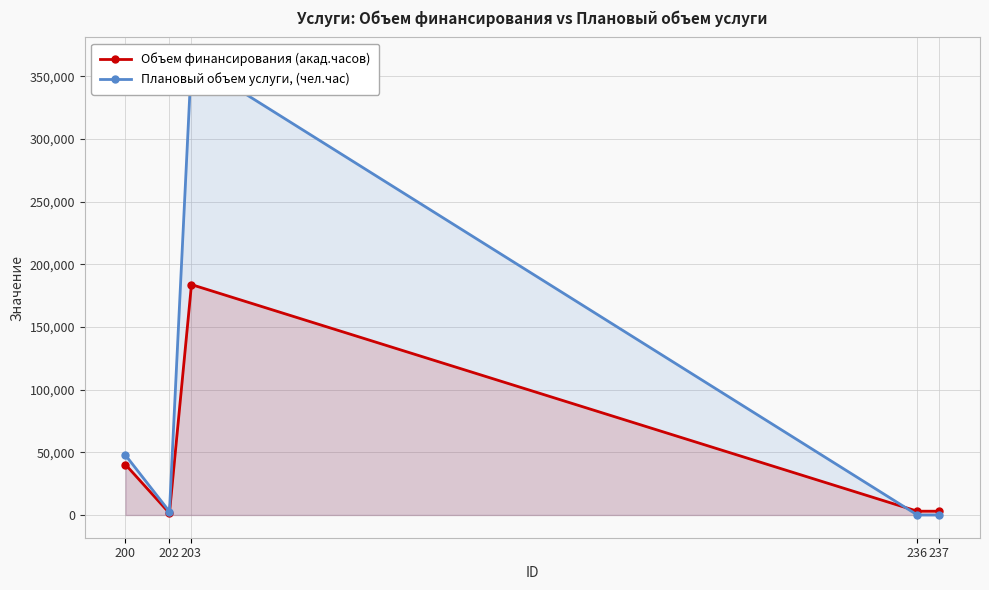

What is the difference between the maximum and second lowest values in the Плановый объем услуги, (чел.час) series?

362880